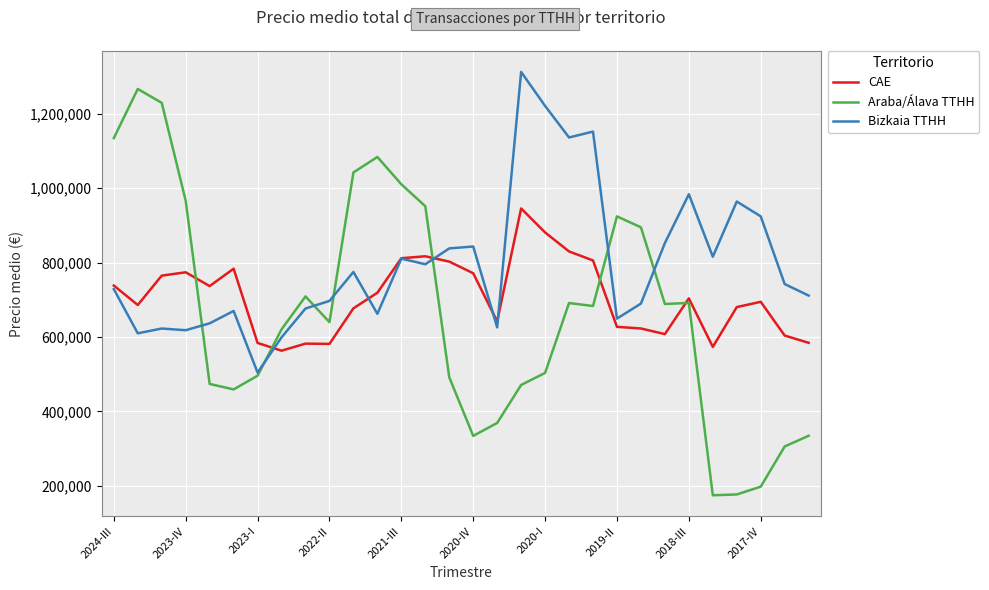

How many lines are shown in the chart?

3